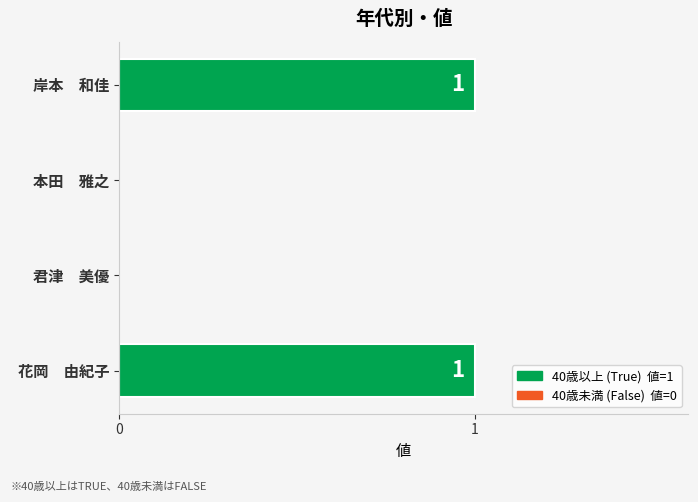

Between 本田　雅之 and 岸本　和佳, which is larger?

岸本　和佳